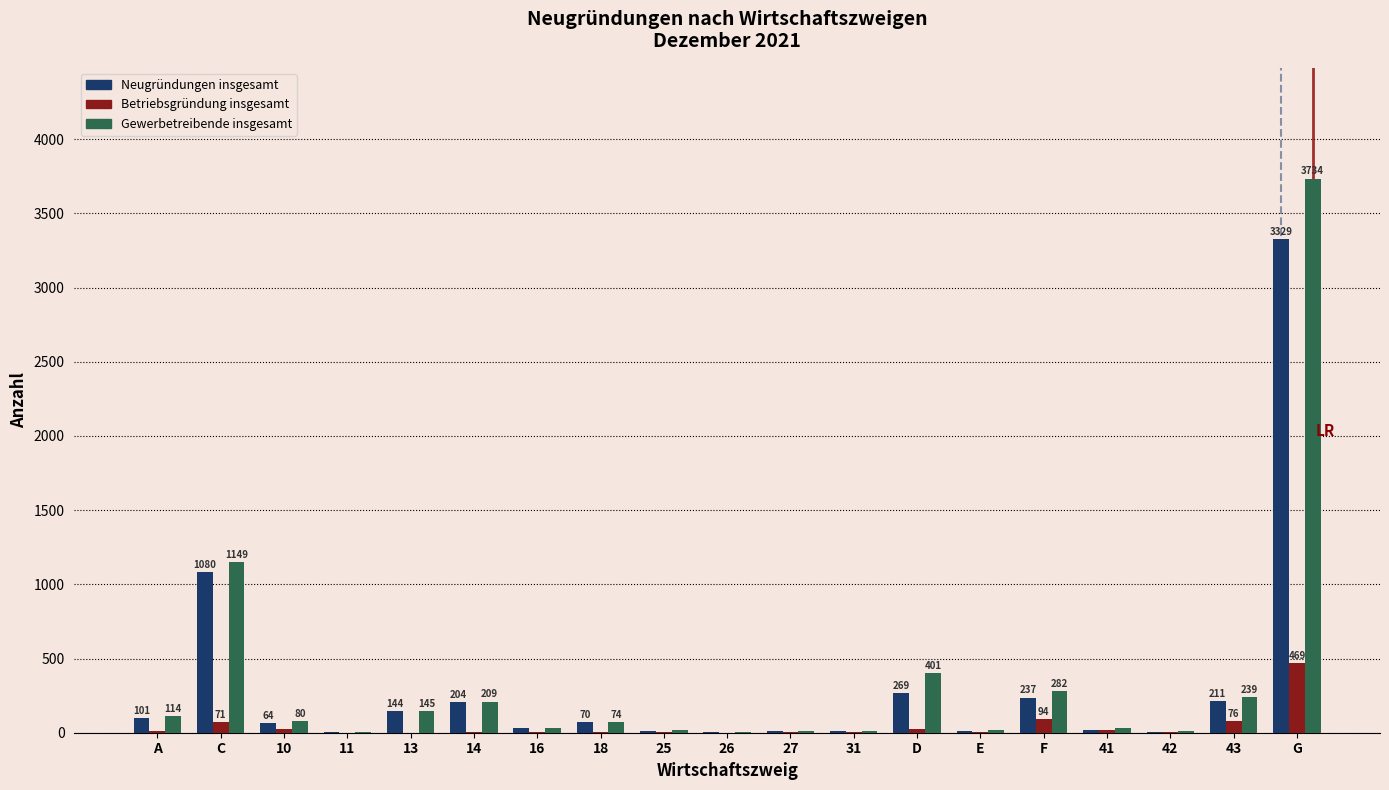

The value of Neugründungen insgesamt at D is 269. True or false?

True